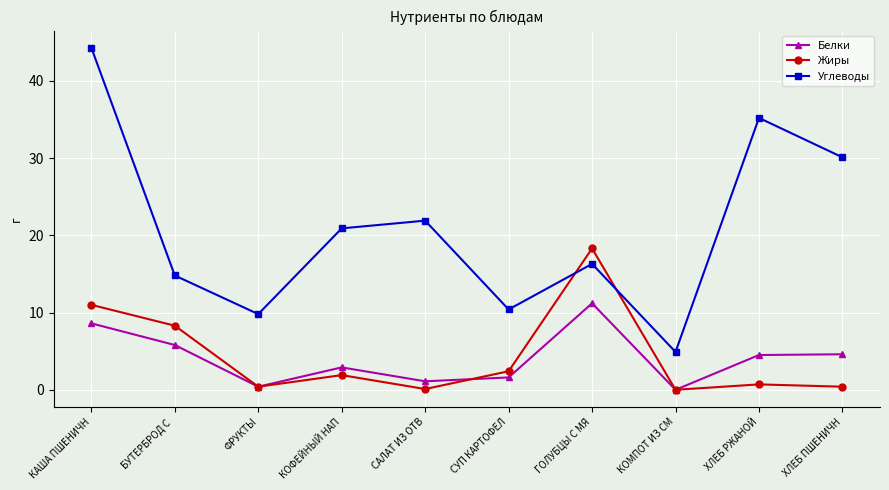

What is the difference between the highest and lowest values at ХЛЕБ РЖАНОЙ?

34.5